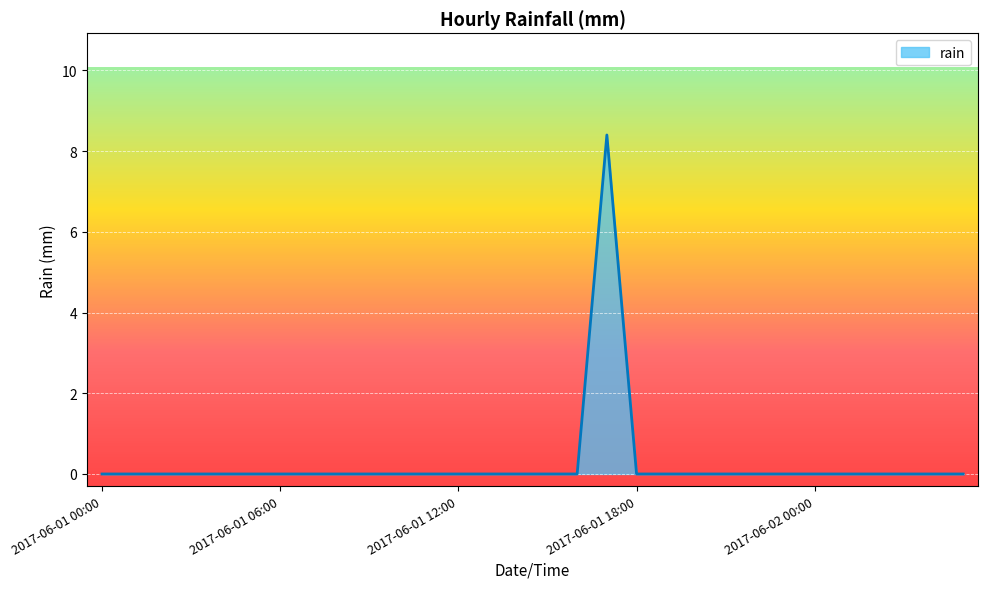

What is the maximum value shown in the chart?

8.4